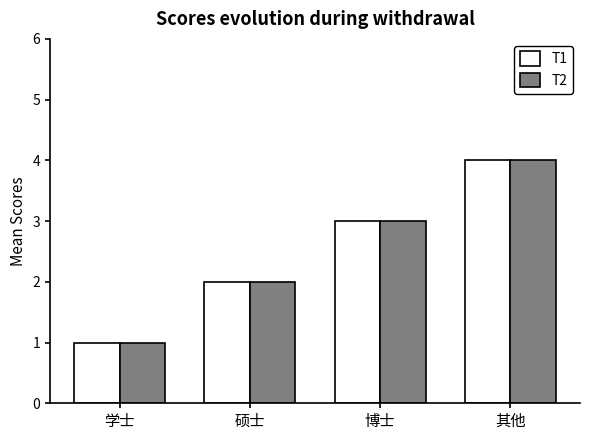

What value does the T2 series have at 其他?

4